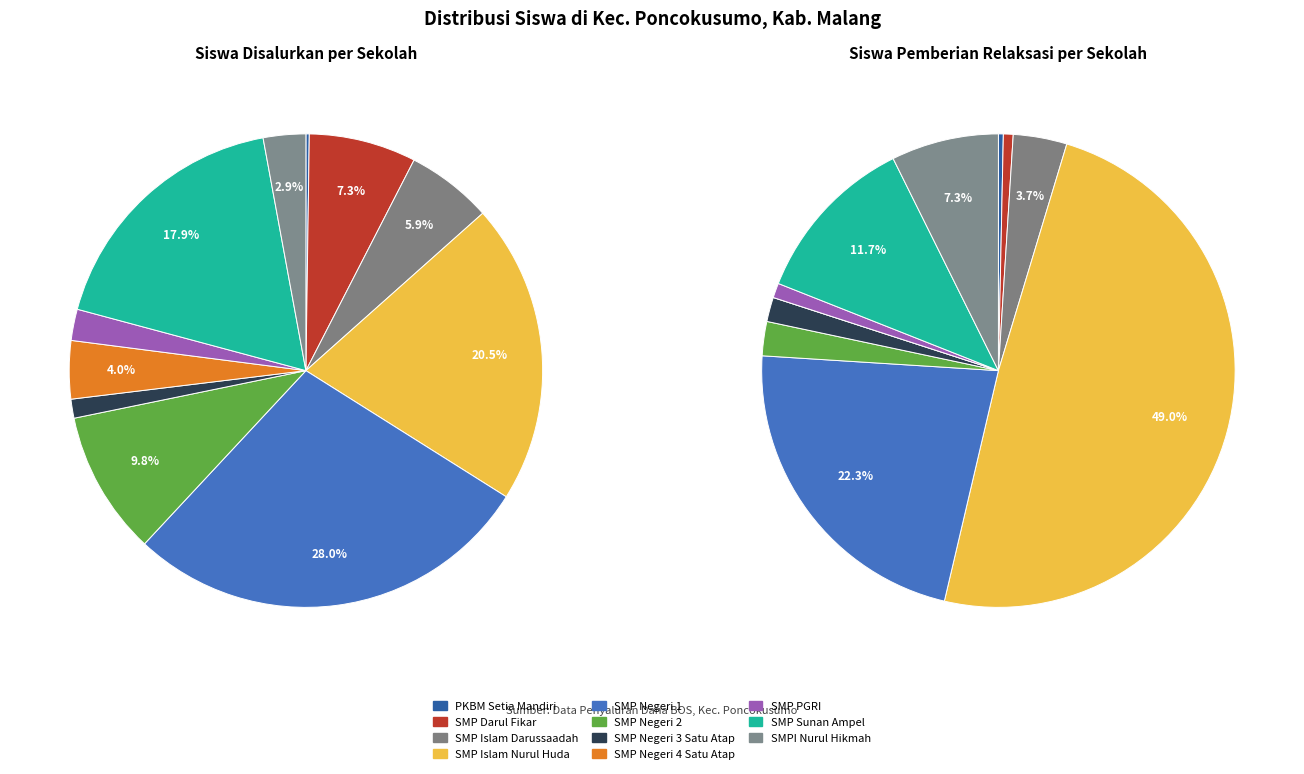

Which category has the biggest portion of the pie?

SMP NEGERI 1 PONCOKUSUMO